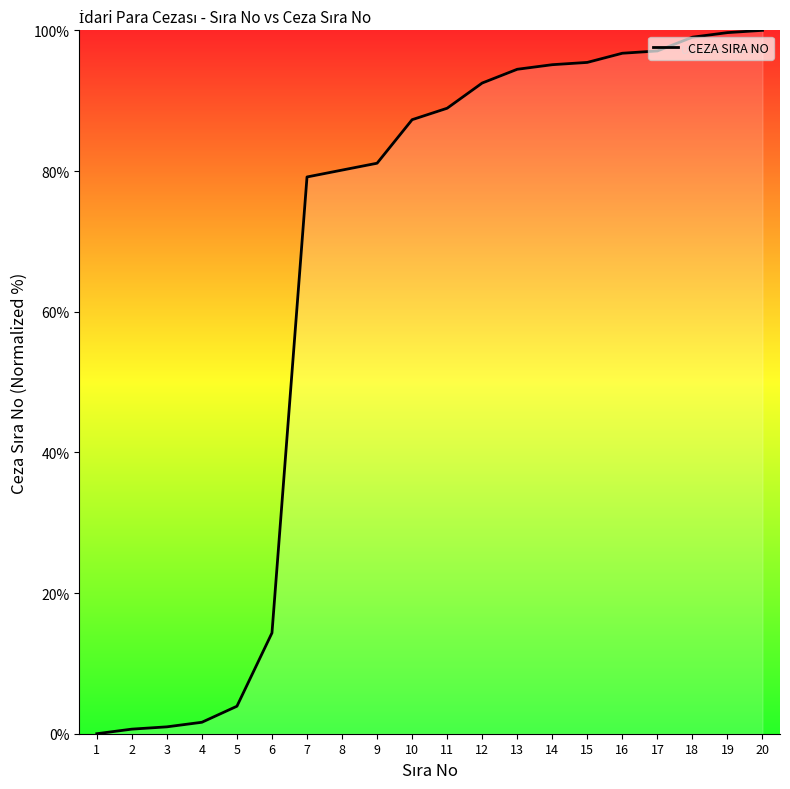

What is the greatest value displayed?

100.0